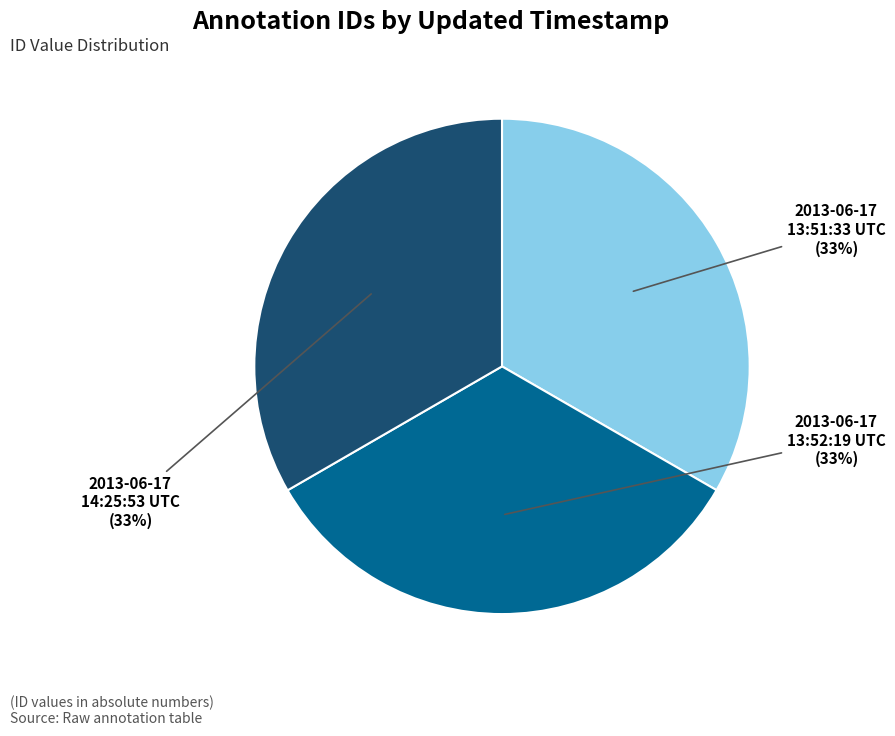

Does 2013-06-17 14:25:53 UTC represent more than half of the total?

No